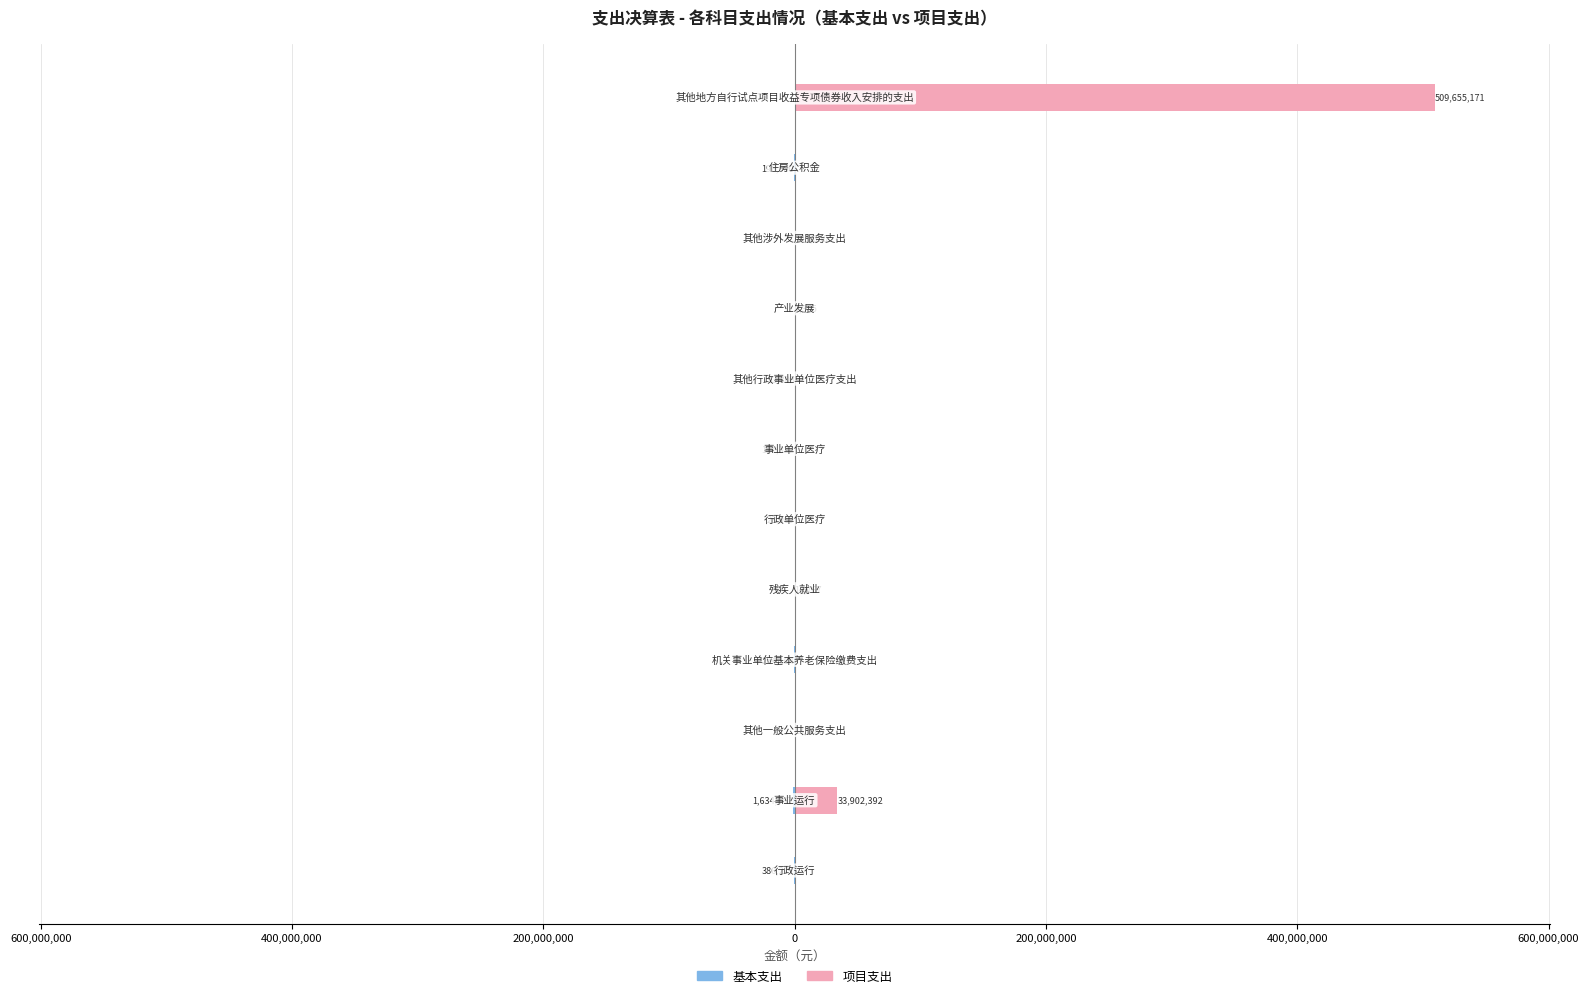

Which has a higher value, 400,000,000 or 200,000,000?

400,000,000